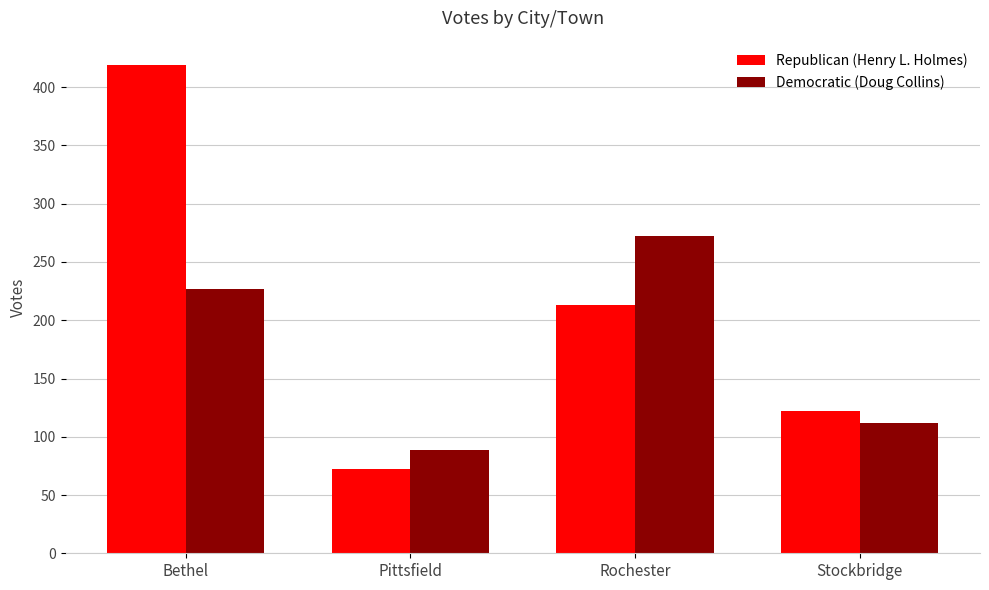

What position from the left is Bethel?

1